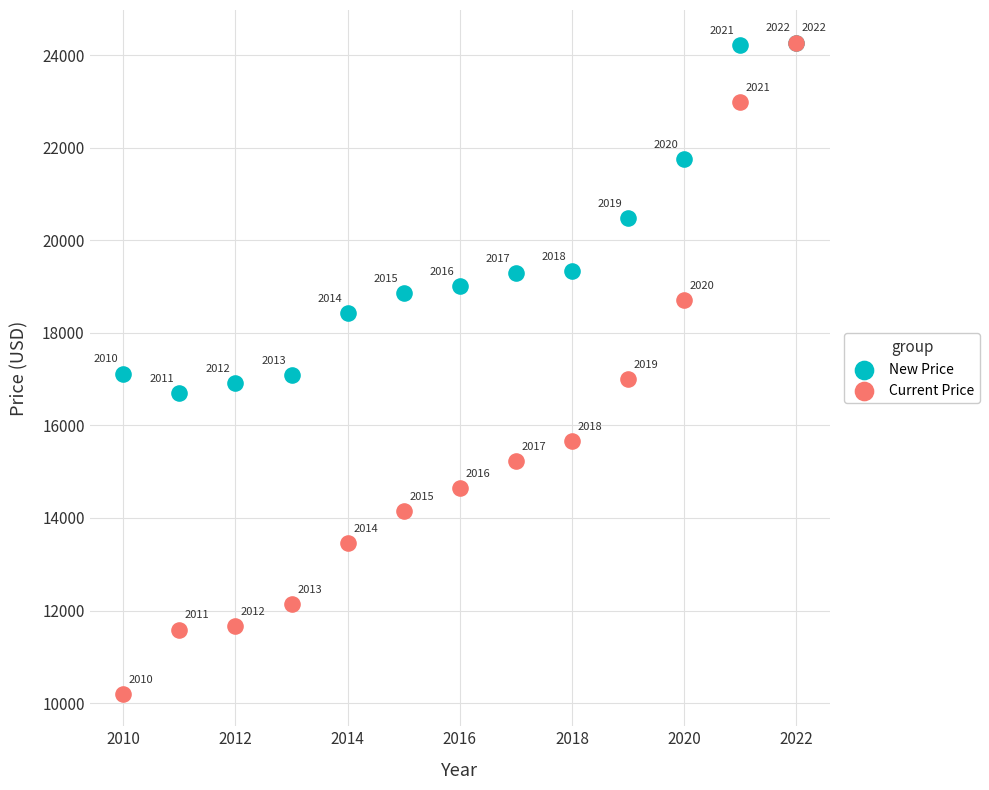

In the New Price series, what Y value is closest to 20483?

20484